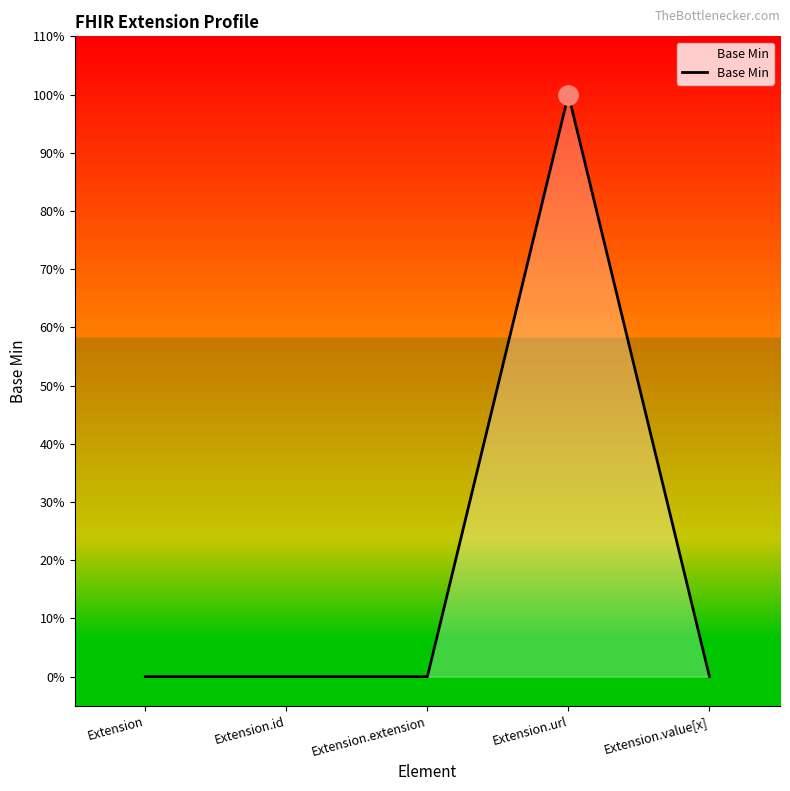

What is the greatest value displayed?

1